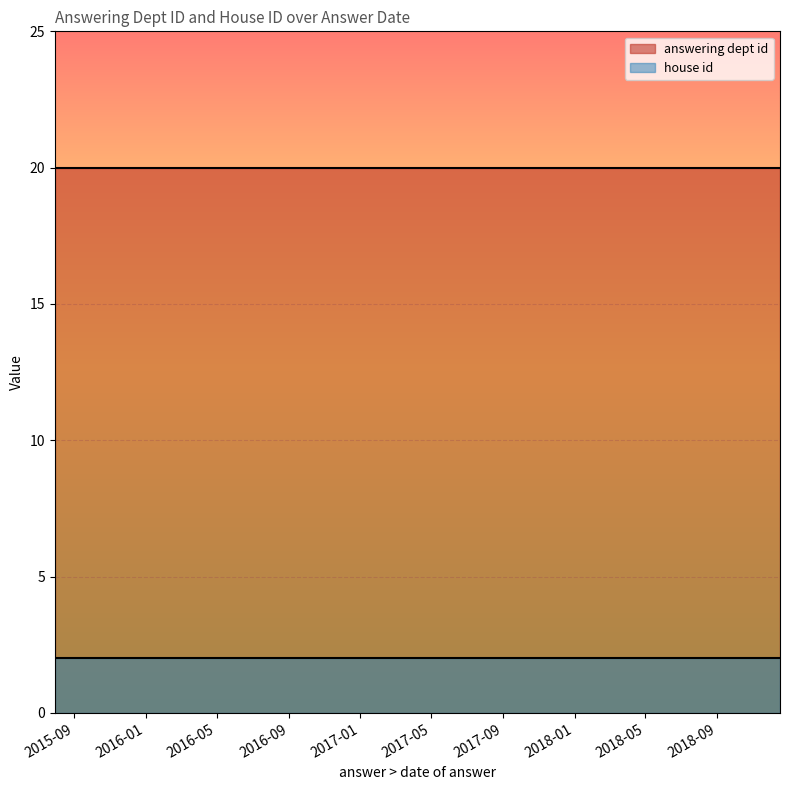

Which series has the widest spread of values?

answering dept id